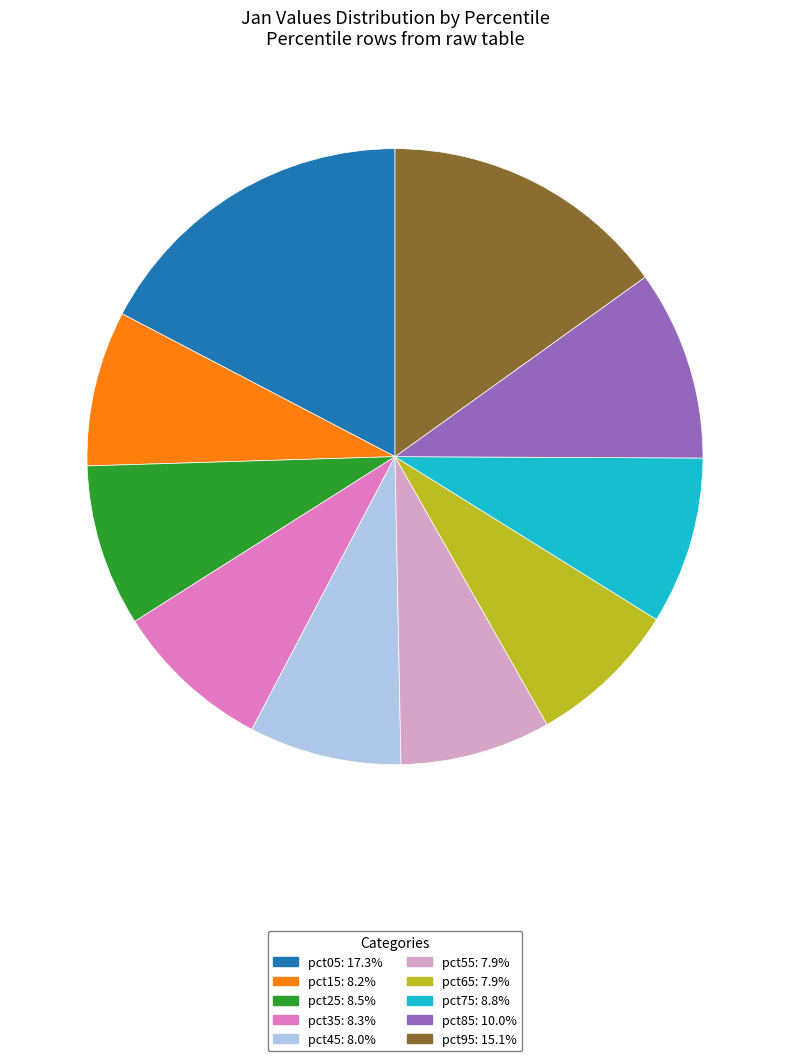

How many segments does this pie chart have?

10